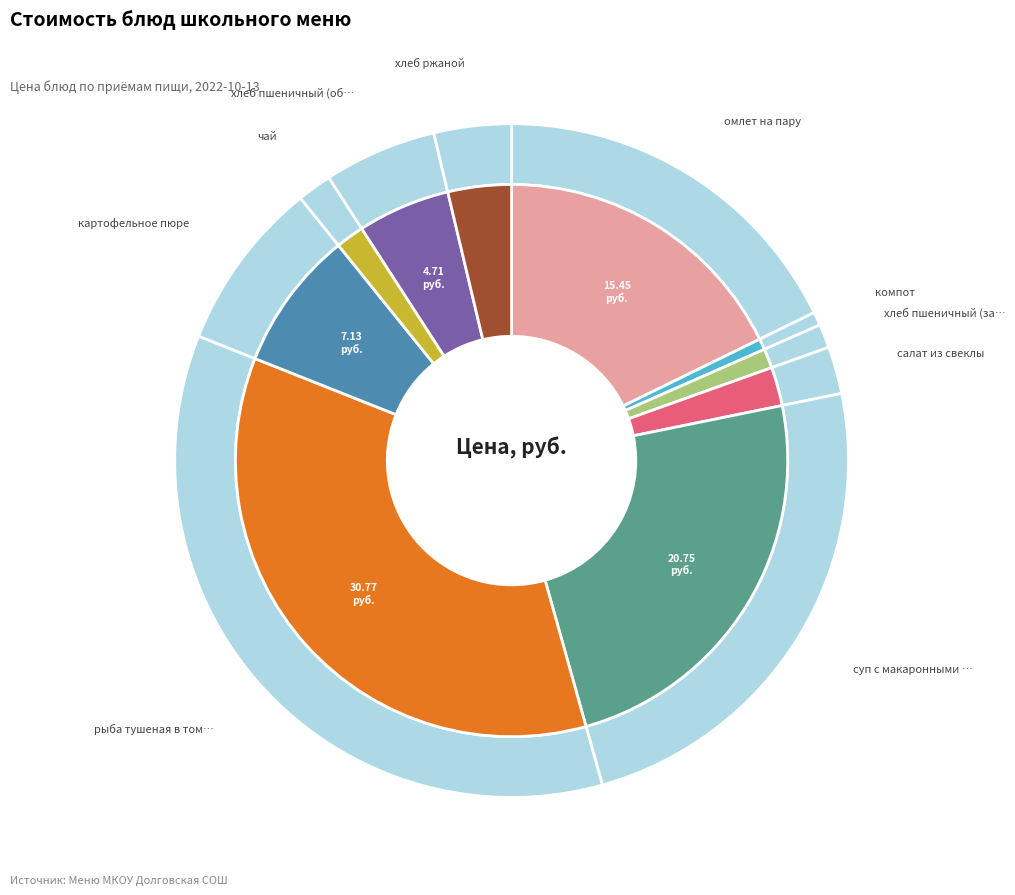

How much of the chart is everything except хлеб пшеничный (обед)?

94.6%